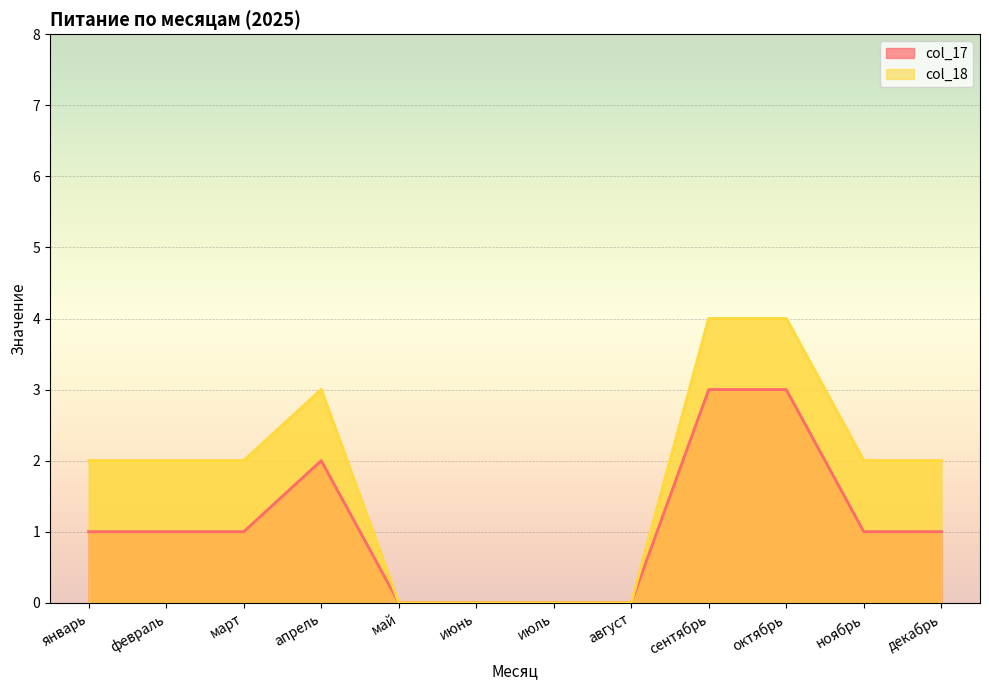

Is it true that col_17 equals 1 at декабрь?

True